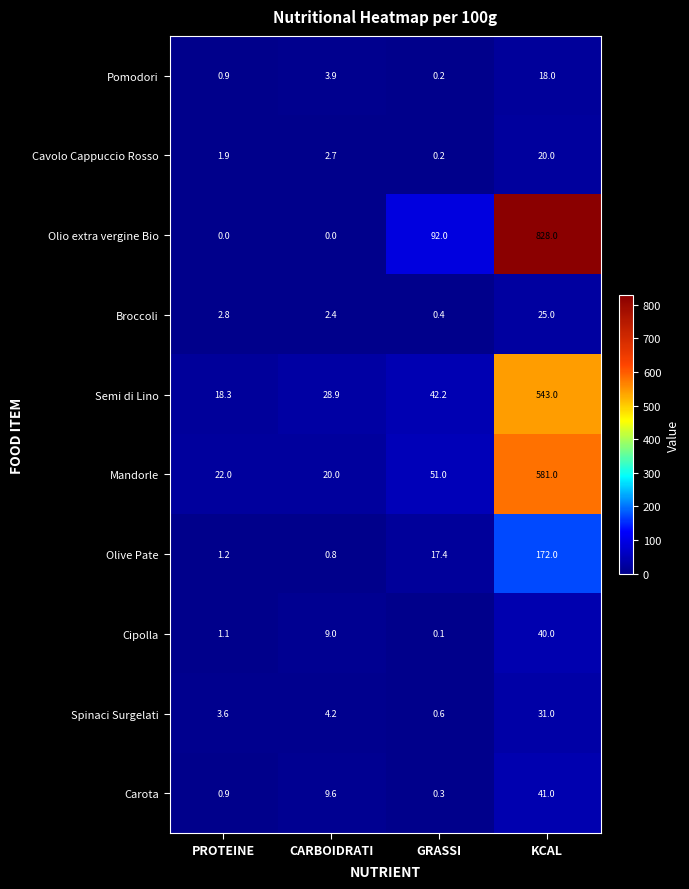

What value does the Olive Pate series have at GRASSI?

17.4